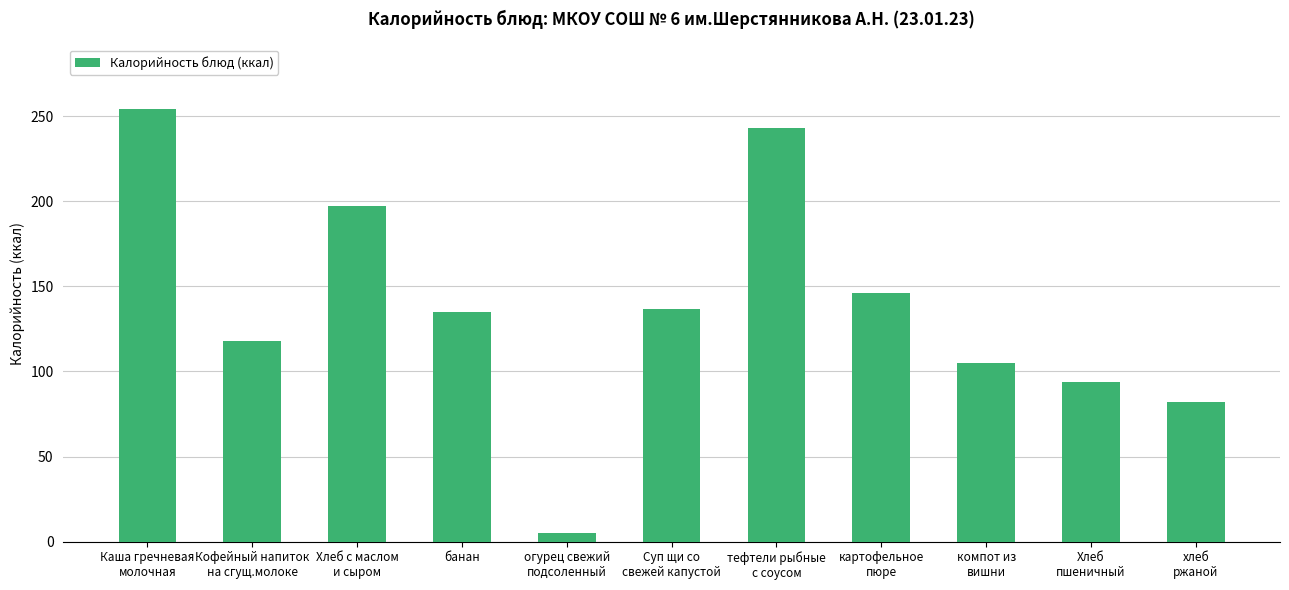

Reading right to left, what are all the values shown in this chart?

82.0	94.0	105.0	146.2	243.0	137.0	5.0	135.0	197.0	118.0	254.0